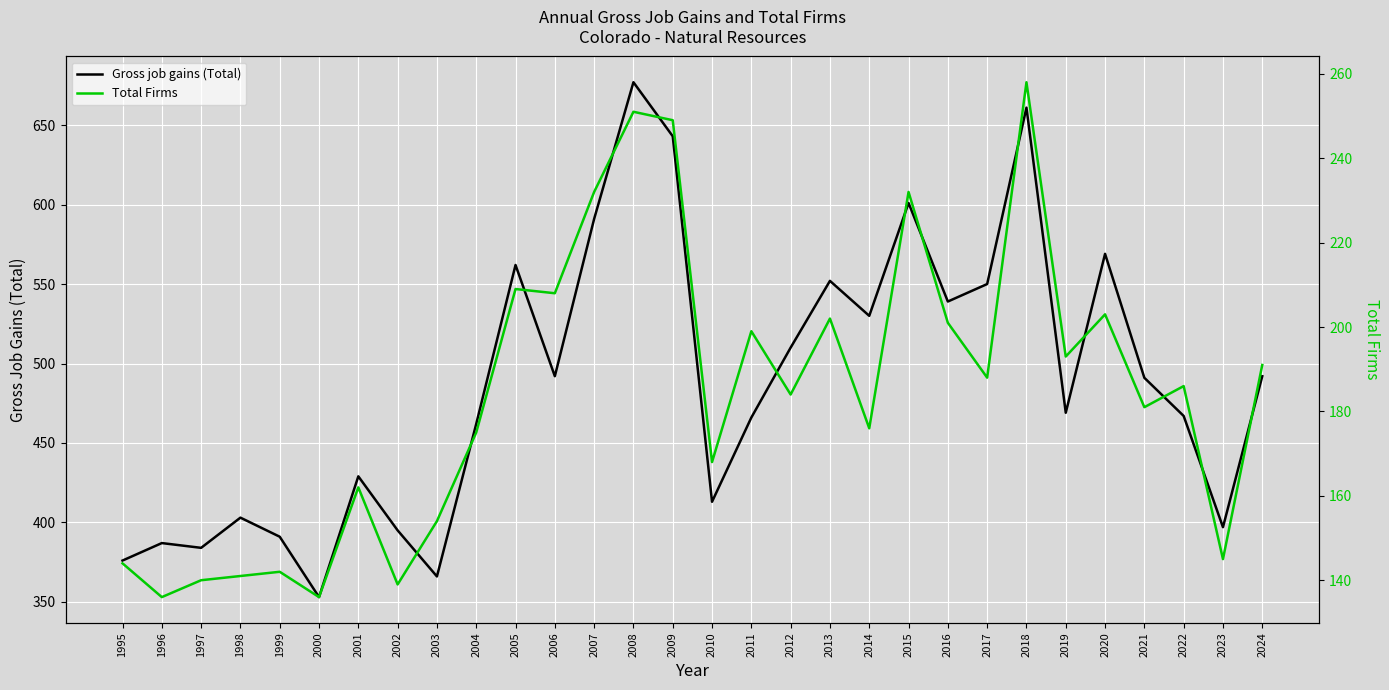

At 2002, list the series in order from largest to smallest.

Gross job gains (Total), Total Firms